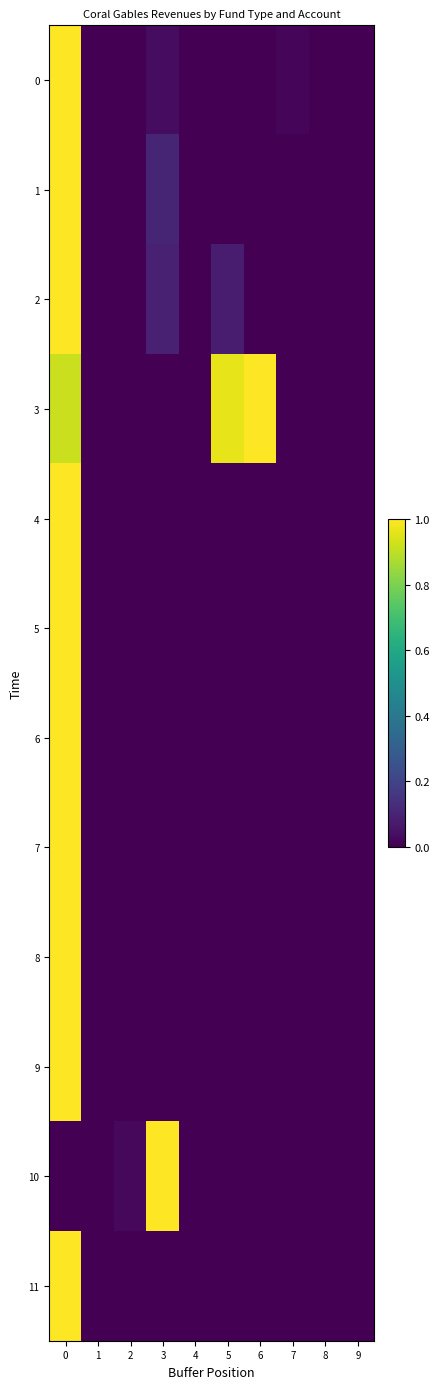

Reading left to right, list all the values displayed in this chart.

0: 0=1.0	1=0.0	2=0.0	3=0.0	4=0.0	5=0.0	6=0.0	7=0.0	8=0.0	9=0.0
1: 0=1.0	1=0.0	2=0.0	3=0.1	4=0.0	5=0.0	6=0.0	7=0.0	8=0.0	9=0.0
2: 0=1.0	1=0.0	2=0.0	3=0.1	4=0.0	5=0.1	6=0.0	7=0.0	8=0.0	9=0.0
3: 0=0.9	1=0.0	2=0.0	3=0.0	4=0.0	5=1.0	6=1.0	7=0.0	8=0.0	9=0.0
4: 0=1.0	1=0.0	2=0.0	3=0.0	4=0.0	5=0.0	6=0.0	7=0.0	8=0.0	9=0.0
5: 0=1.0	1=0.0	2=0.0	3=0.0	4=0.0	5=0.0	6=0.0	7=0.0	8=0.0	9=0.0
6: 0=1.0	1=0.0	2=0.0	3=0.0	4=0.0	5=0.0	6=0.0	7=0.0	8=0.0	9=0.0
7: 0=1.0	1=0.0	2=0.0	3=0.0	4=0.0	5=0.0	6=0.0	7=0.0	8=0.0	9=0.0
8: 0=1.0	1=0.0	2=0.0	3=0.0	4=0.0	5=0.0	6=0.0	7=0.0	8=0.0	9=0.0
9: 0=1.0	1=0.0	2=0.0	3=0.0	4=0.0	5=0.0	6=0.0	7=0.0	8=0.0	9=0.0
10: 0=0.0	1=0.0	2=0.0	3=1.0	4=0.0	5=0.0	6=0.0	7=0.0	8=0.0	9=0.0
11: 0=1.0	1=0.0	2=0.0	3=0.0	4=0.0	5=0.0	6=0.0	7=0.0	8=0.0	9=0.0